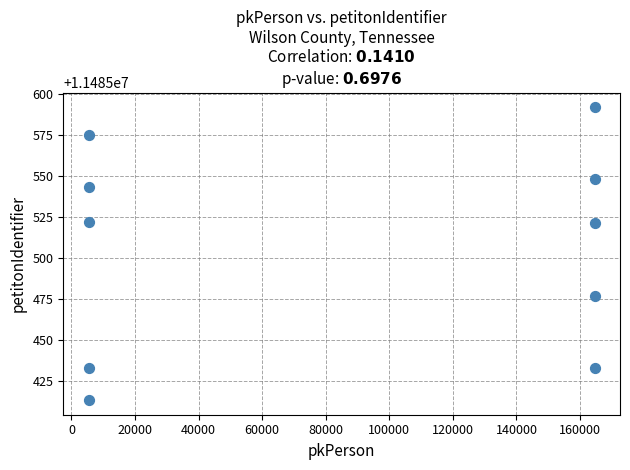

What is the average Y value?

11485506.0